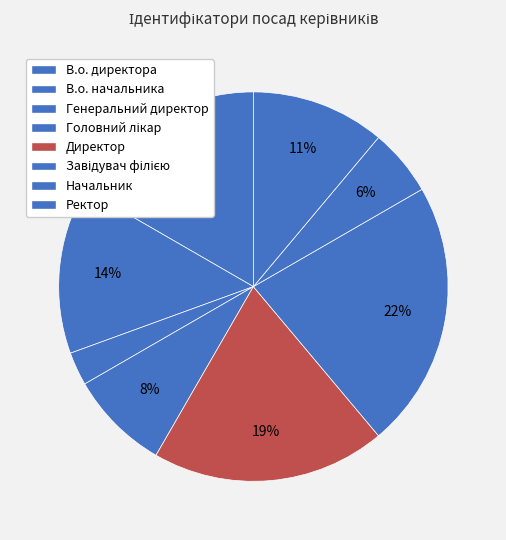

To the nearest percent, what is the combined percentage of Головний лікар and Завідувач філією?

31%